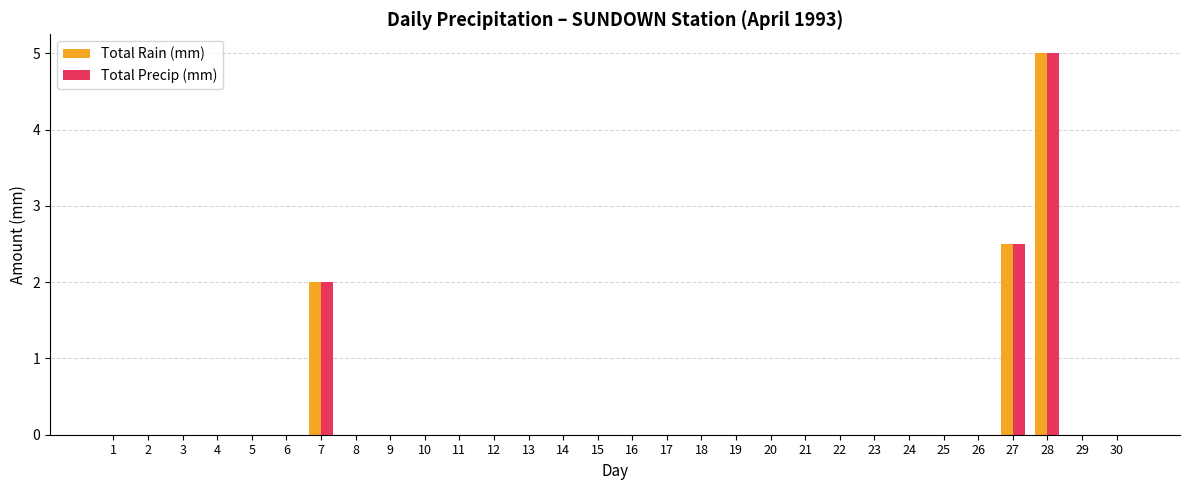

What is the maximum value for Total Rain (mm)?

5.0